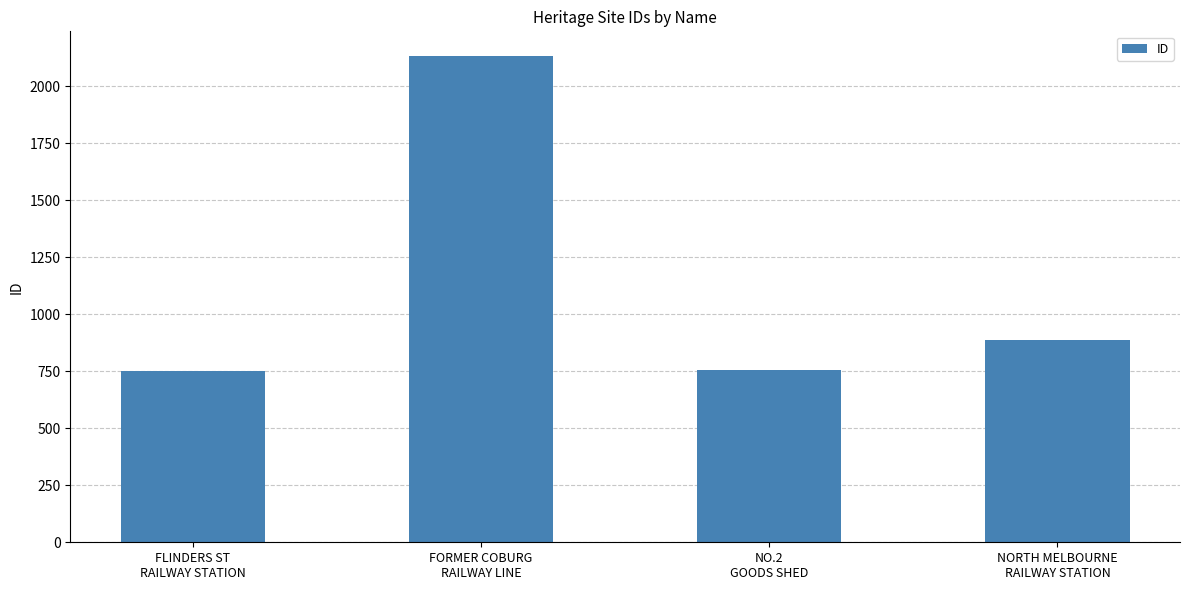

Count the number of categories in the chart.

4